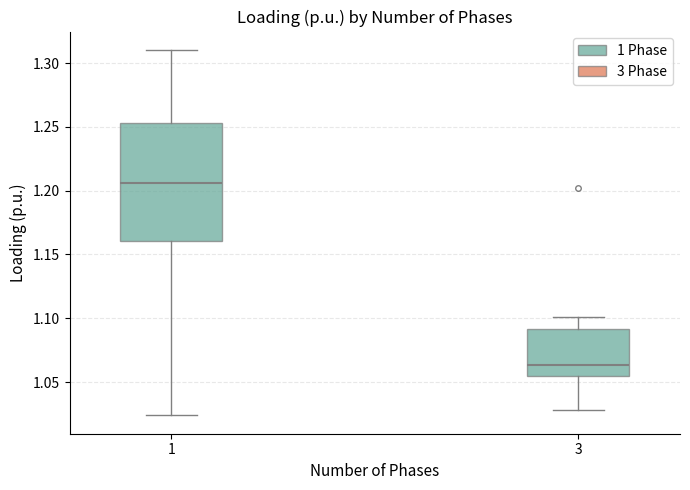

Reading left to right, read every box against the y-axis: the position of its median line, the range the box covers, and the ends of its whiskers. The values are not printed on the chart, so give them approximately, as read against the axis.

1: median 1.205, box 1.160 to 1.255, whiskers 1.025 to 1.310
3: median 1.065, box 1.055 to 1.090, whiskers 1.030 to 1.100